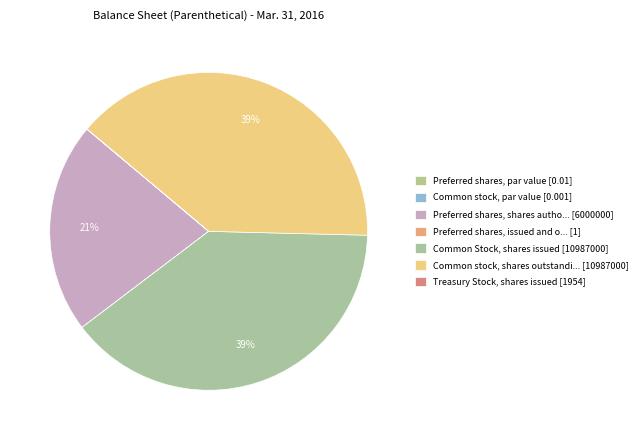

What is the largest slice in the pie chart?

Common Stock, shares issued